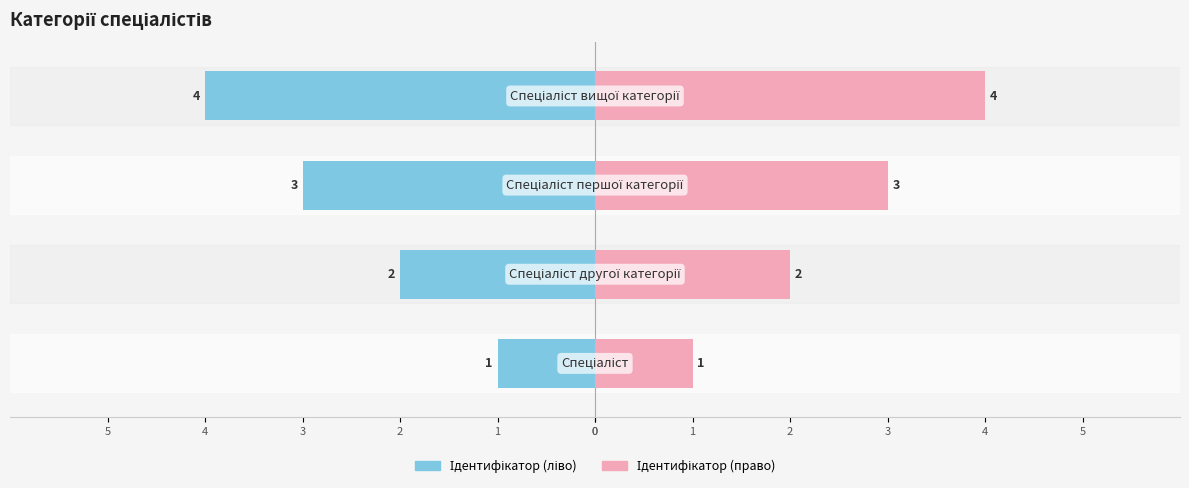

Reading left to right, list all the values displayed in this chart.

Ідентифікатор (ліво): -1	-2	-3	-4
Ідентифікатор (право): 1	2	3	4